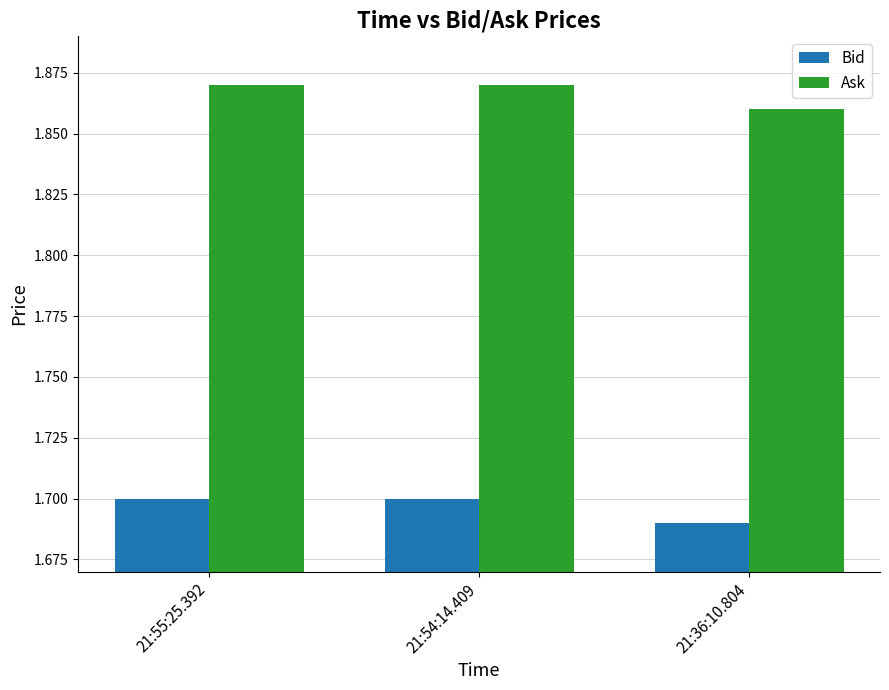

What position from the left is 21:55:25.392?

1